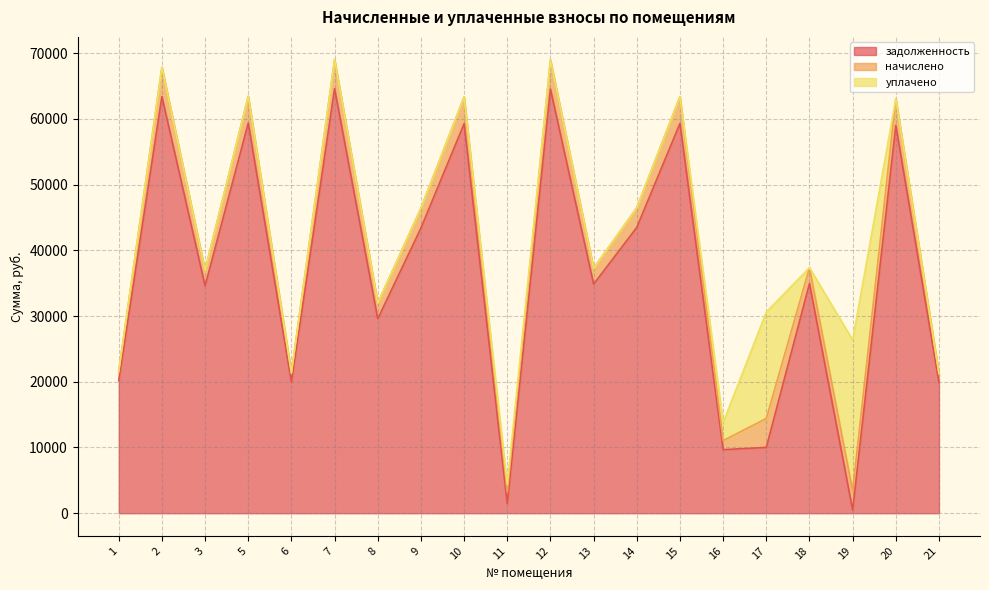

True or false: задолженность and уплачено intersect in this chart.

True